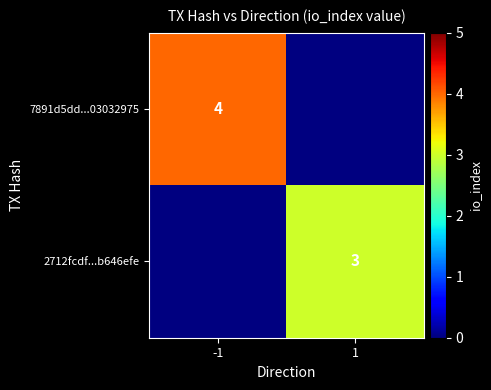

The value of 7891d5dd...03032975 at -1 is 4. True or false?

True